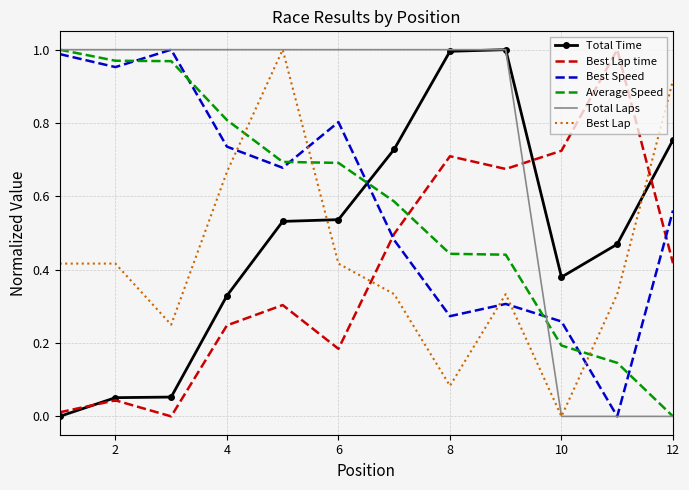

How many intersections are there between Total Time and Average Speed?

1